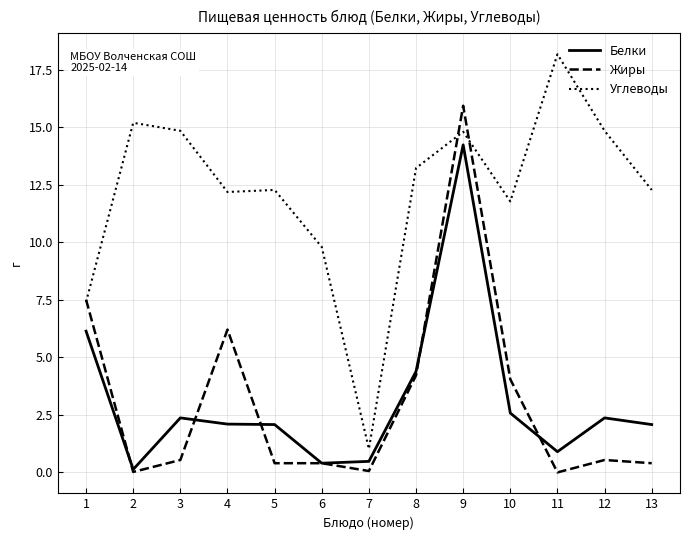

The Белки series shows 14.2 at 9. True or false?

True